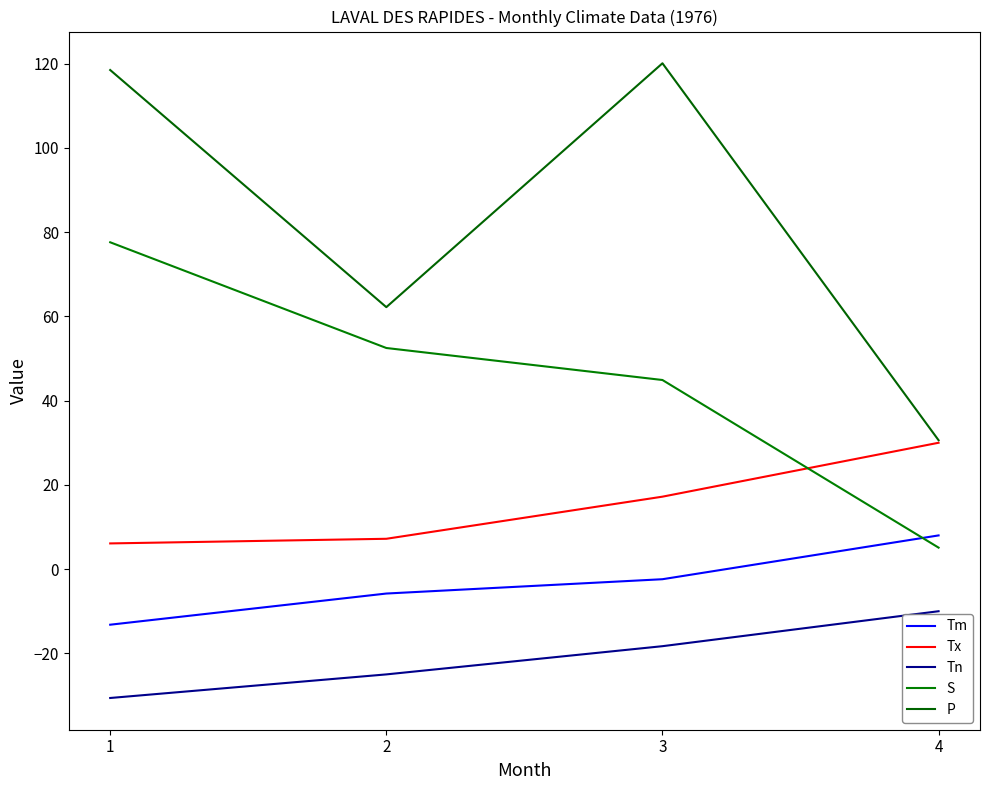

What are all the series names shown in the legend?

Tm, Tx, Tn, S, P